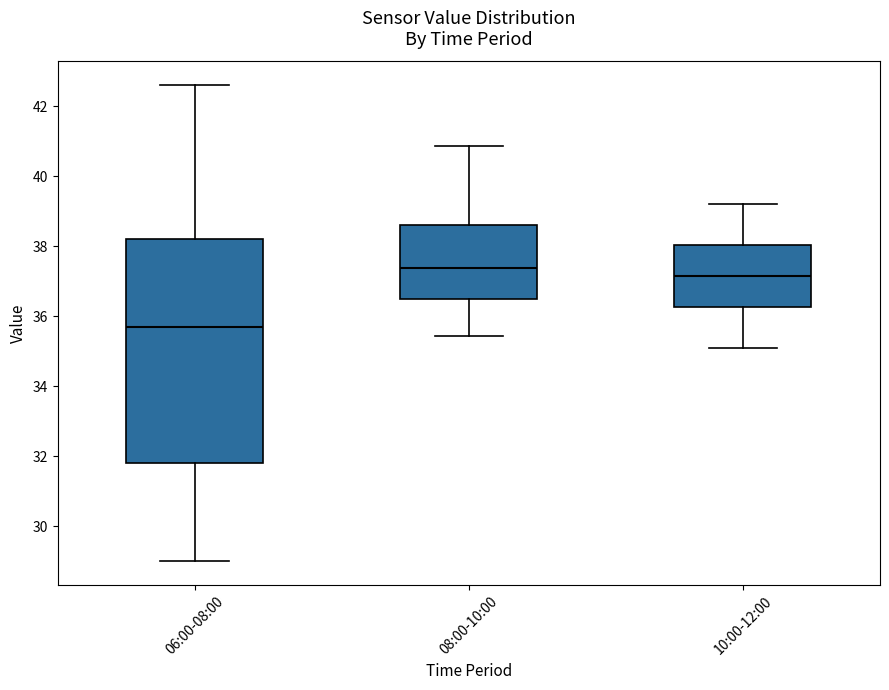

Which box's median line is the highest?

08:00-10:00